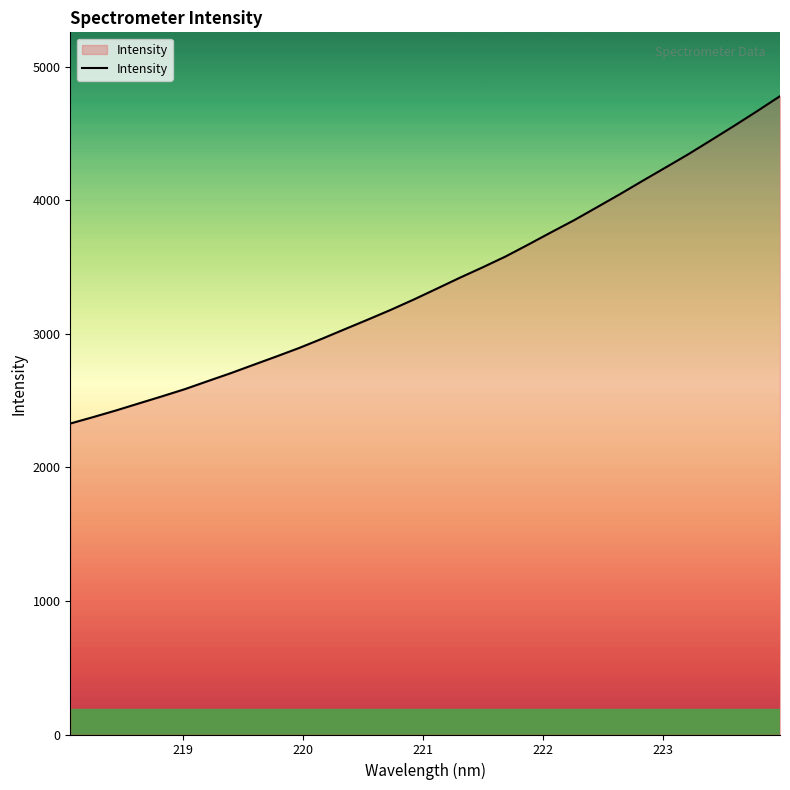

True or false: there are more than 1 points higher than both neighbors.

False